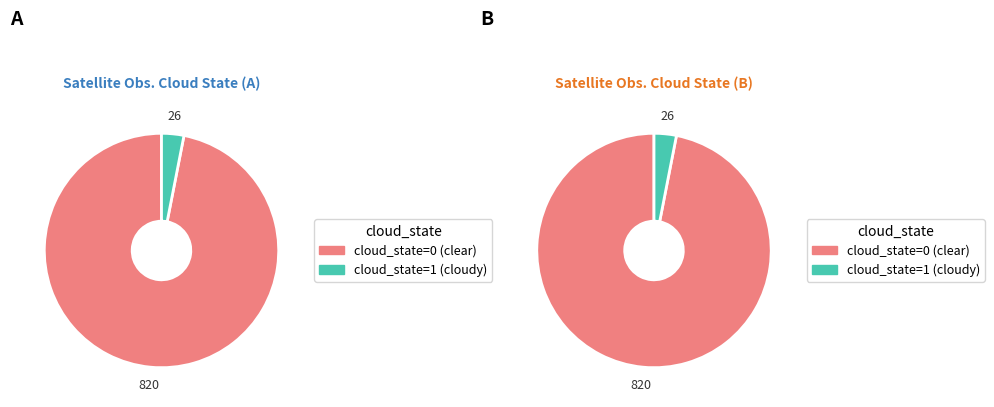

To the nearest percent, what portion does cloud_state=1 represent?

3%